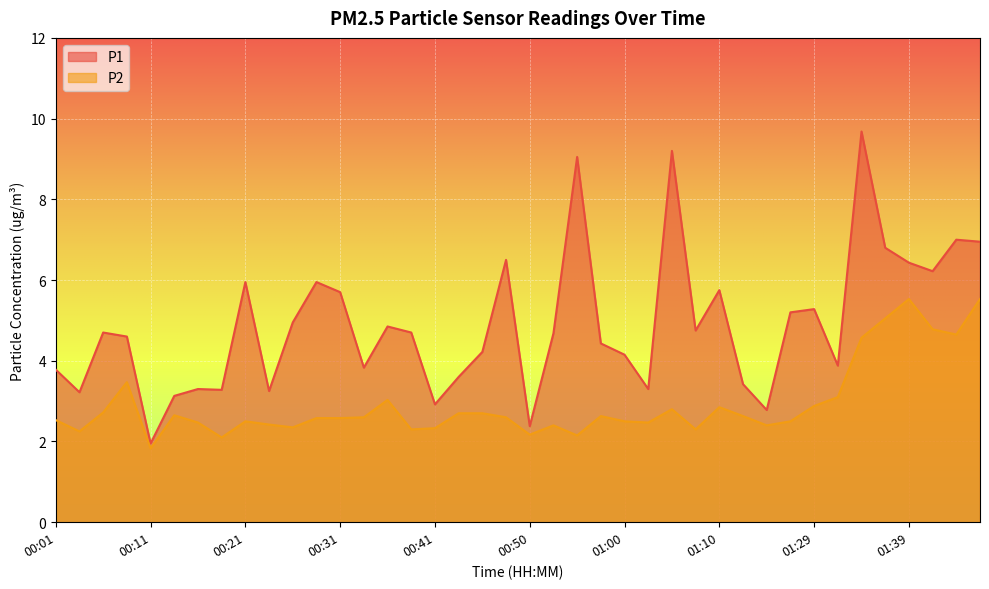

How many lines are shown in the chart?

2